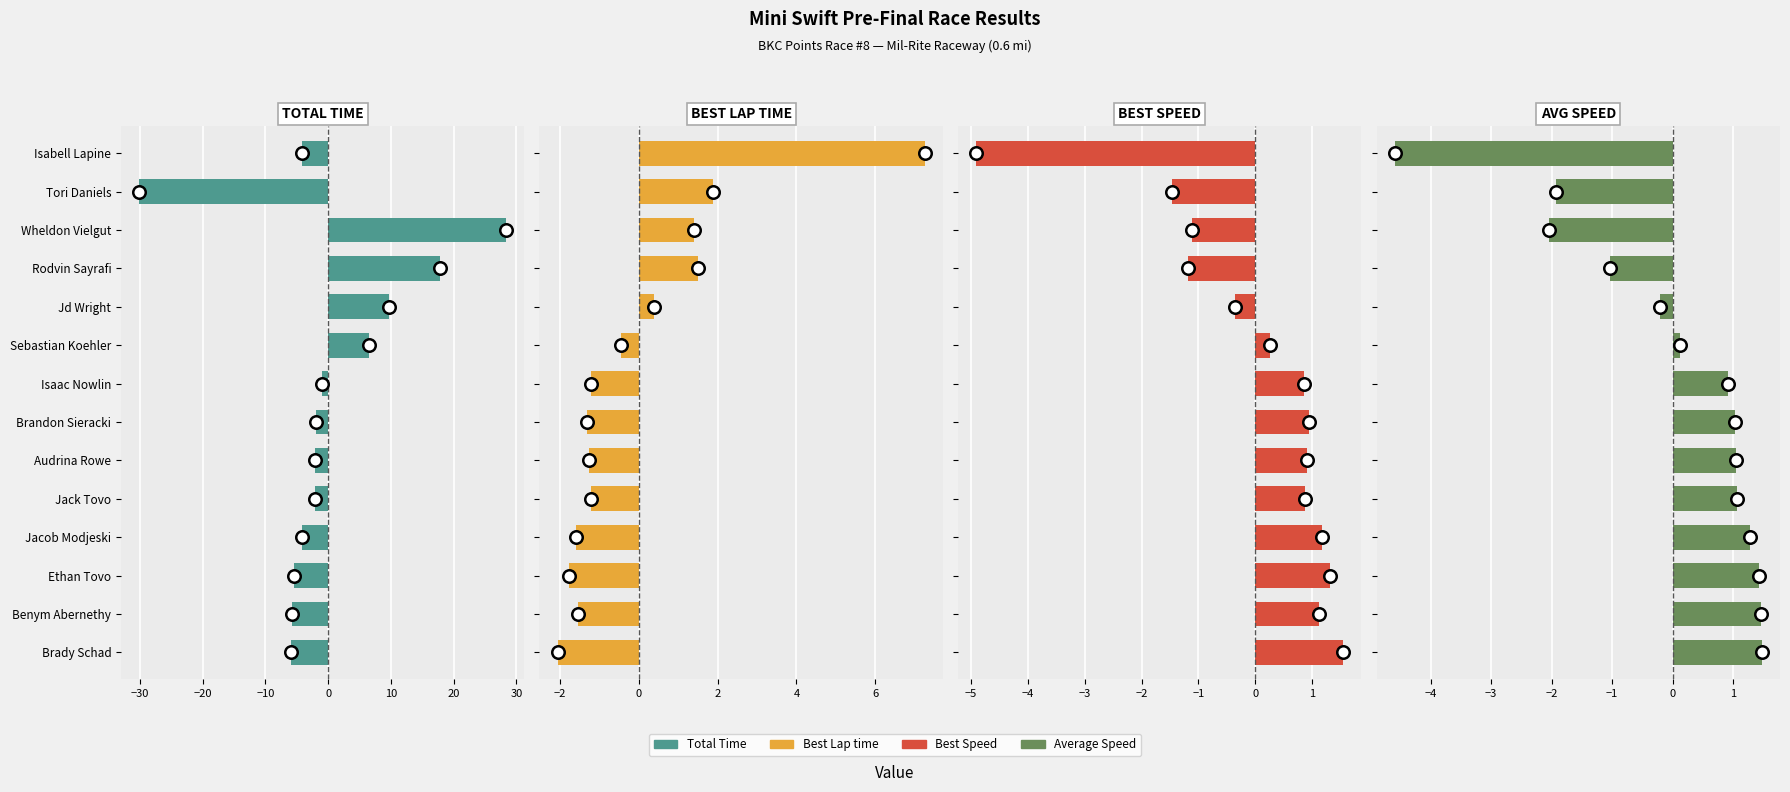

How many values in Total Time are below zero?

10